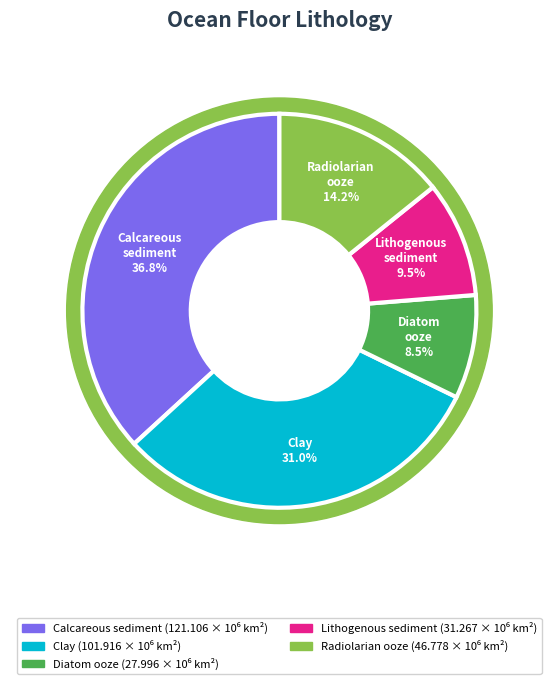

Rank the categories by value from lowest to highest.

Diatom ooze, Lithogenous sediment, Radiolarian ooze, Clay, Calcareous sediment